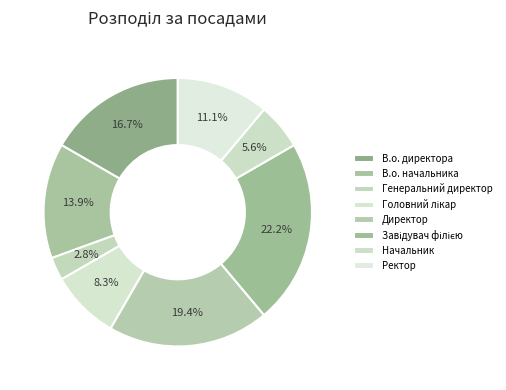

How many segments does this pie chart have?

8